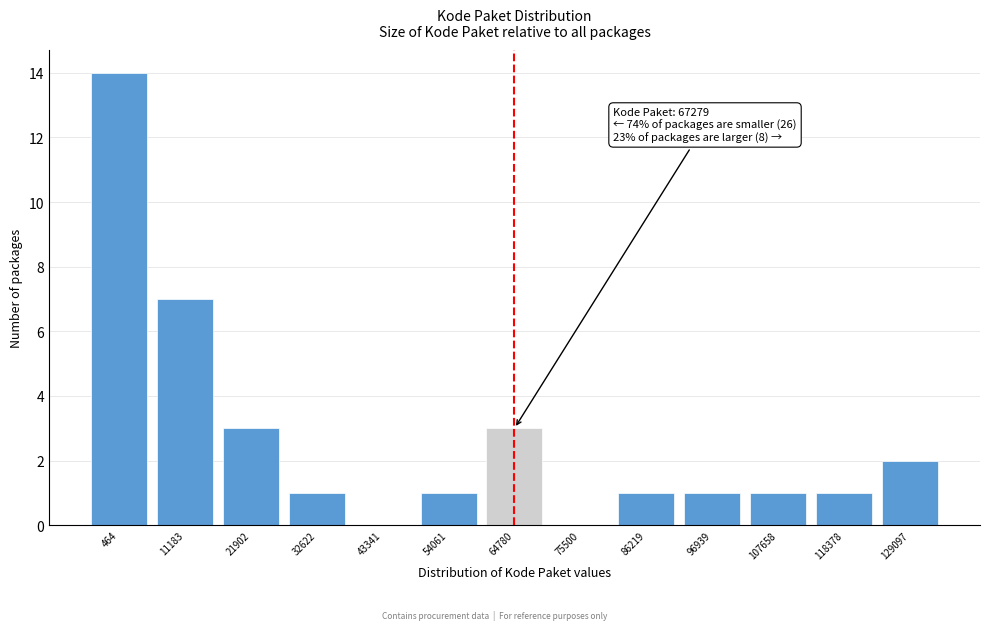

Reading right to left, list all the values displayed in this chart.

129097=2	118378=1	107658=1	96939=1	86219=1	75500=0	64780=3	54061=1	43341=0	32622=1	21902=3	11183=7	464=14